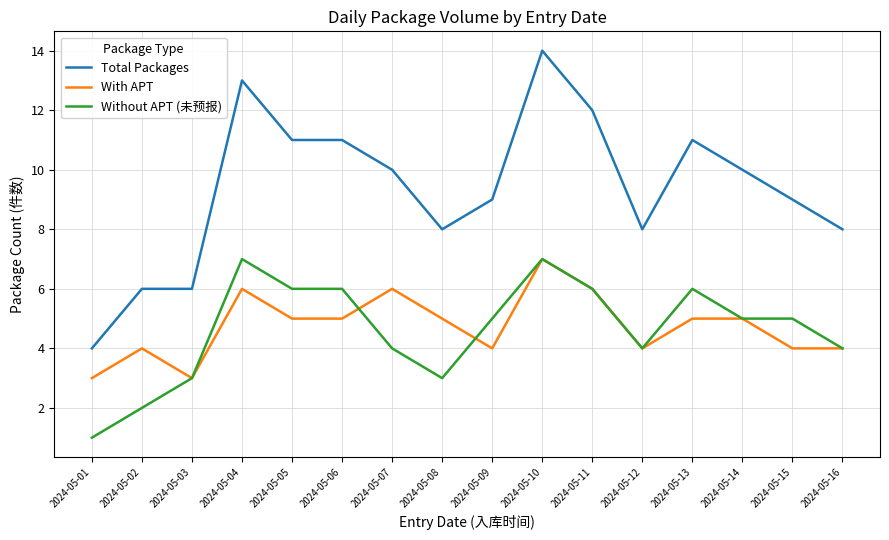

What is the approximate value of Without APT (未预报) at 2024-05-13?

6